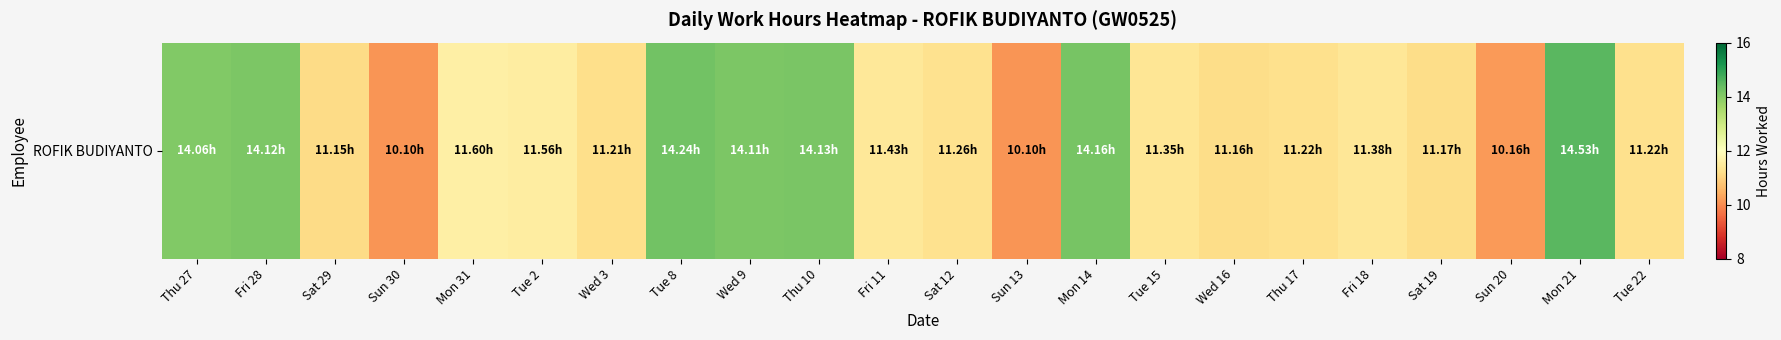

What is the change in value from Thu 27 to Tue 22?

-2.8